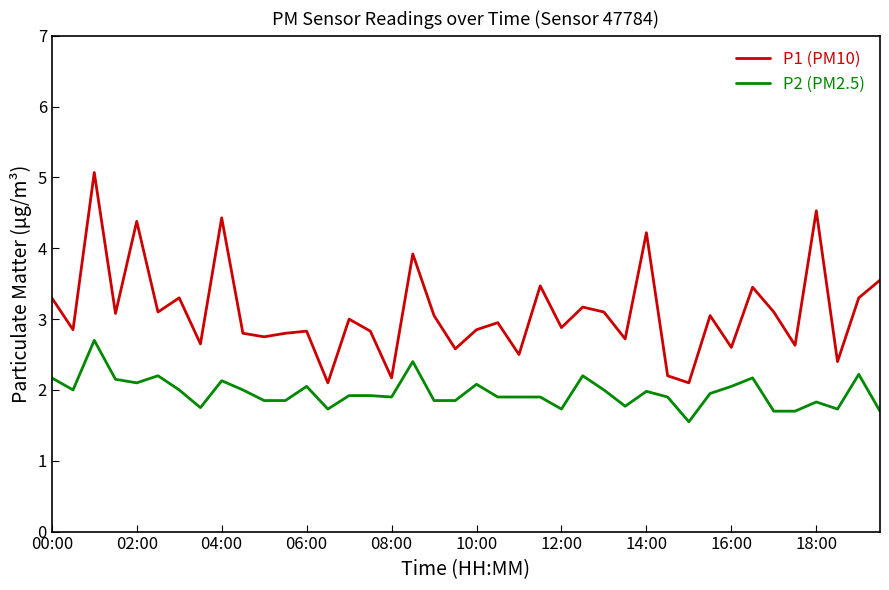

True or false: P1 (PM10) and P2 (PM2.5) intersect in this chart.

False